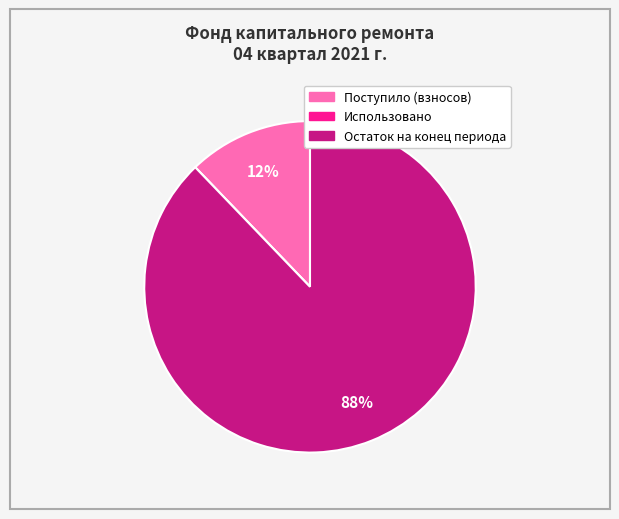

What percentage is the Поступило (взносов) slice, to the nearest percent?

12%